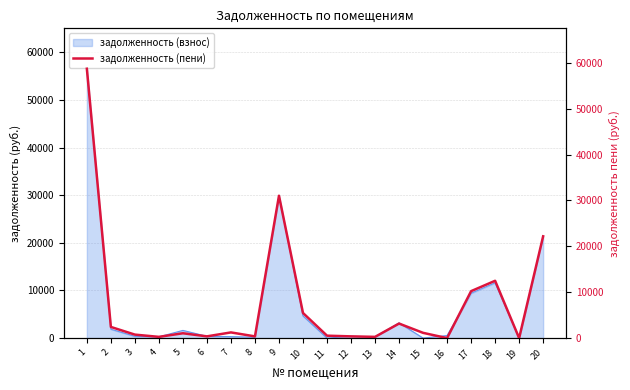

Count the number of values greater than 1147.

10